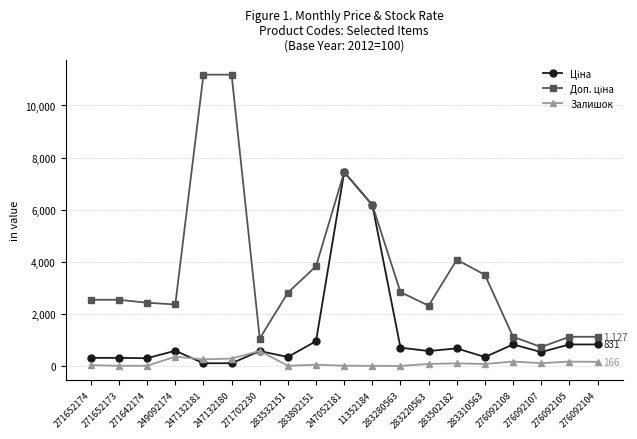

True or false: Залишок has a value of 55.0 at 283892151.

True